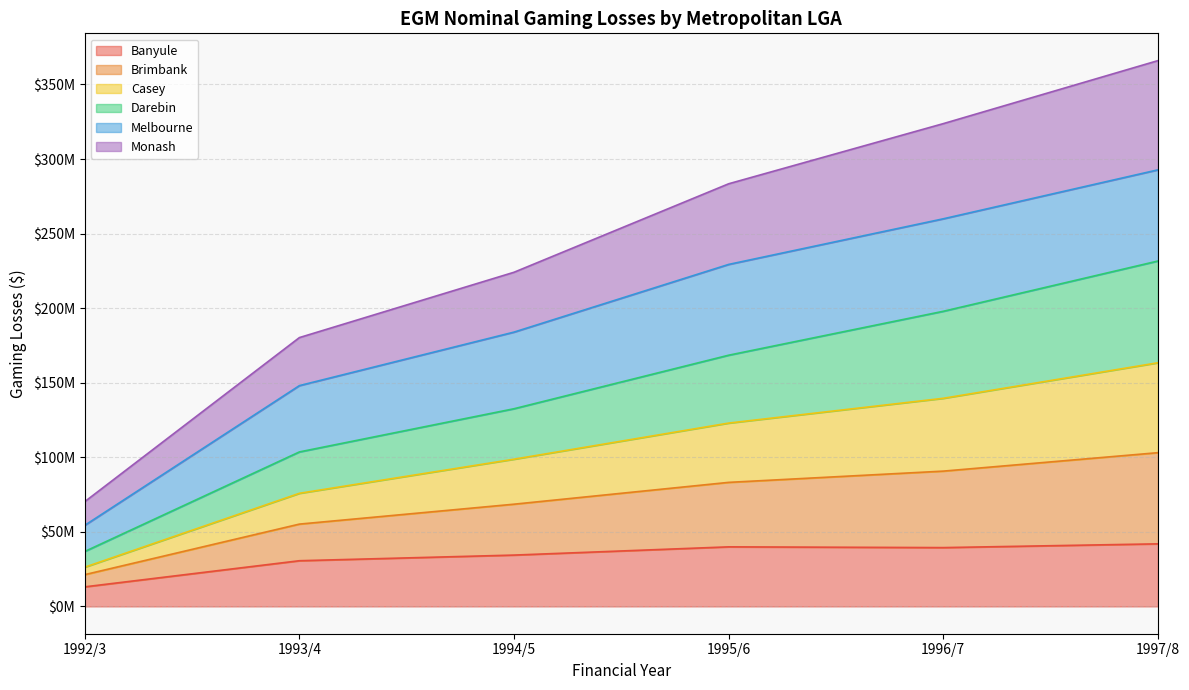

True or false: Darebin and Casey cross at least once.

False